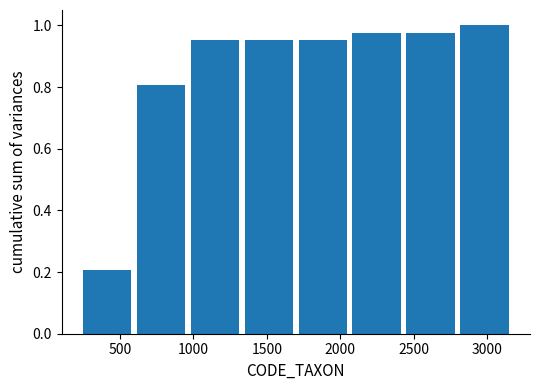

Which range on the x-axis has the tallest bar?

2800 to 3150